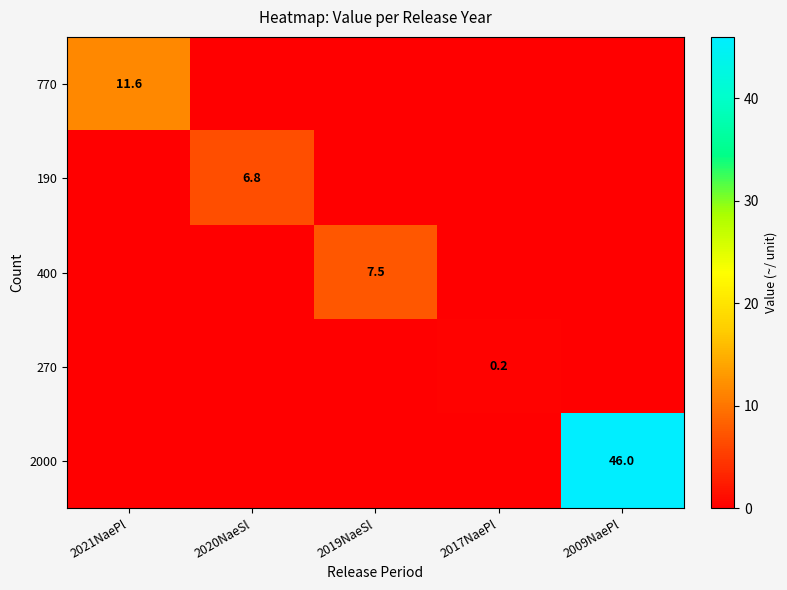

Is it true that 400 equals 10.9 at 2019NaeSl?

False